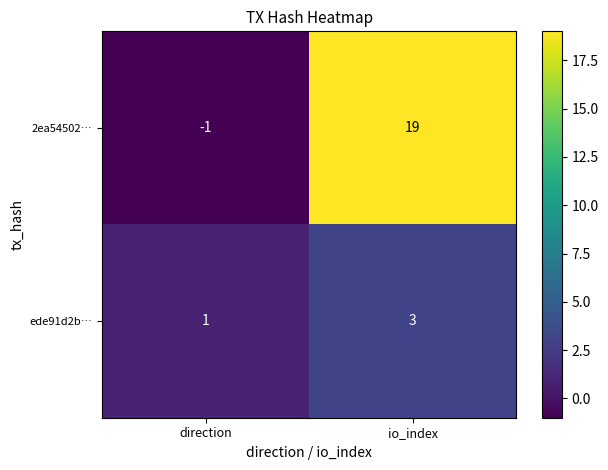

Which series has the largest total across all categories?

2ea54502…